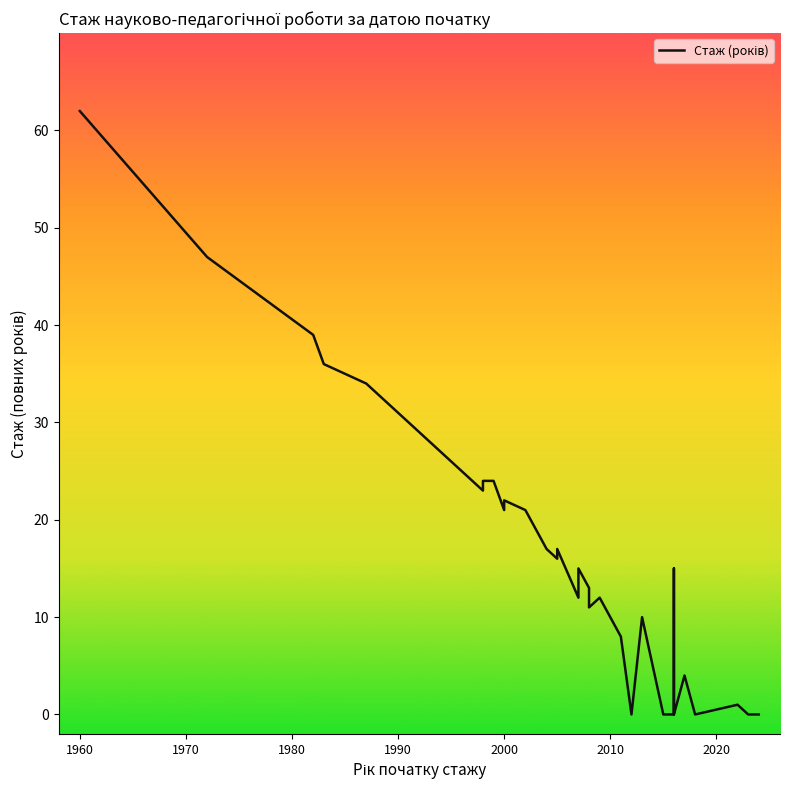

How many positive values are there?

28